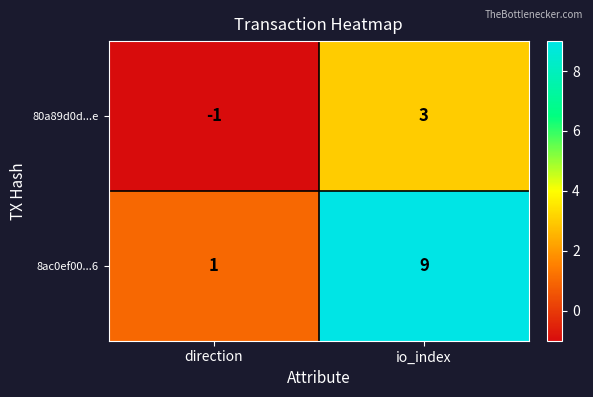

Which series has the widest spread of values?

8ac0ef00...6